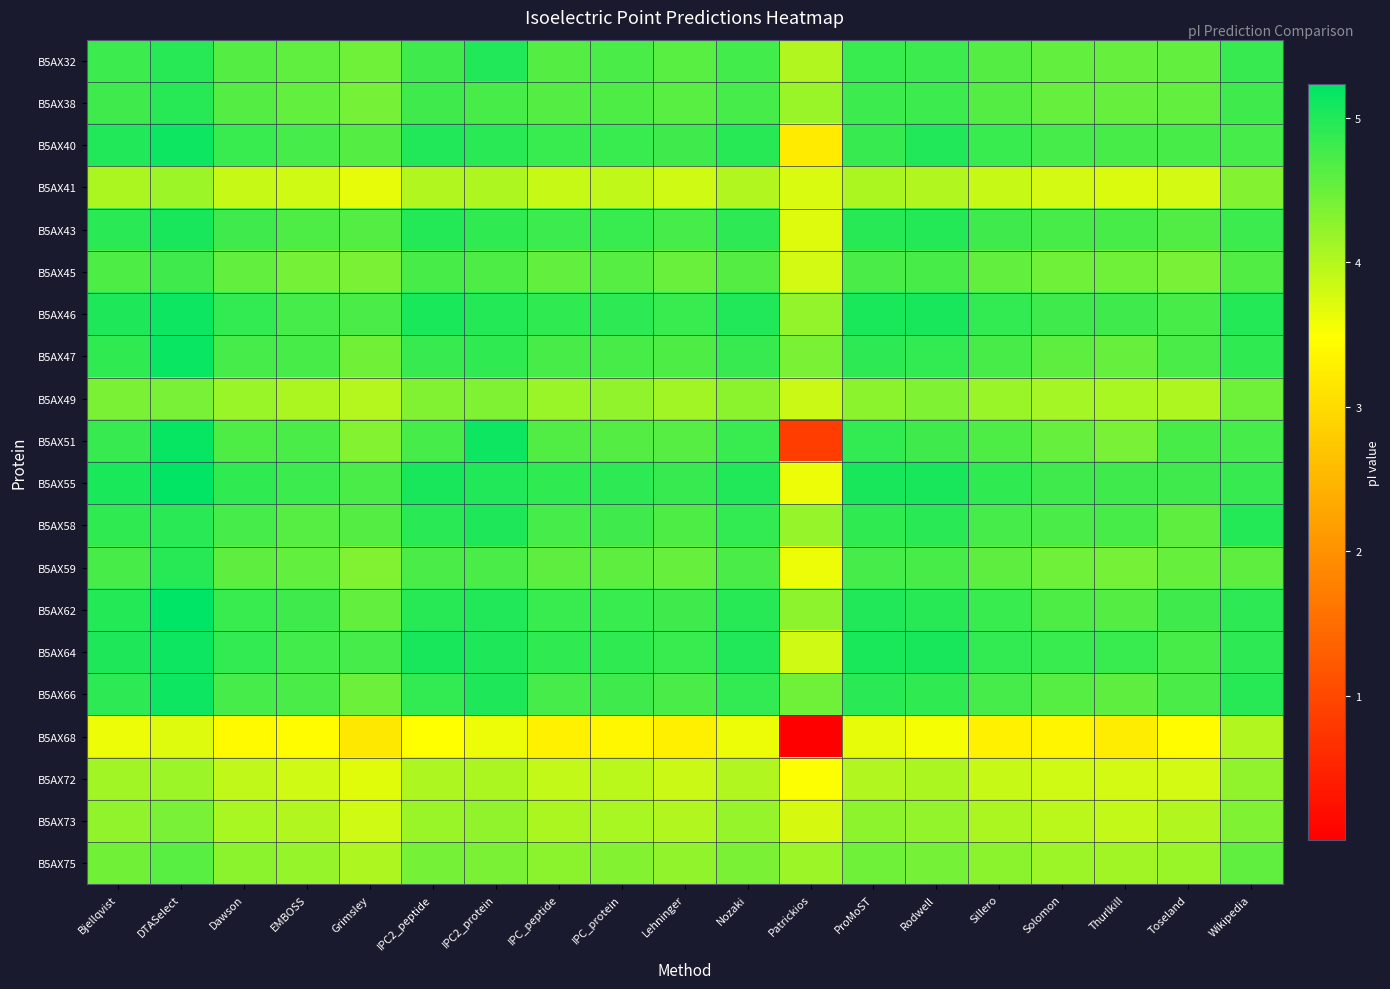

Reading left to right, extract all data points from this chart.

B5AX32: Bjellqvist=4.8	DTASelect=5.0	Dawson=4.7	EMBOSS=4.6	Grimsley=4.5	IPC2_peptide=4.8	IPC2_protein=5.0	IPC_peptide=4.6	IPC_protein=4.7	Lehninger=4.6	Nozaki=4.8	Patrickios=4.0	ProMoST=4.8	Rodwell=4.8	Sillero=4.6	Solomon=4.6	Thurlkill=4.5	Toseland=4.6	Wikipedia=4.8
B5AX38: Bjellqvist=4.8	DTASelect=5.0	Dawson=4.7	EMBOSS=4.6	Grimsley=4.4	IPC2_peptide=4.8	IPC2_protein=4.7	IPC_peptide=4.7	IPC_protein=4.7	Lehninger=4.6	Nozaki=4.8	Patrickios=4.2	ProMoST=4.8	Rodwell=4.8	Sillero=4.6	Solomon=4.5	Thurlkill=4.5	Toseland=4.5	Wikipedia=4.8
B5AX40: Bjellqvist=5.0	DTASelect=5.1	Dawson=4.8	EMBOSS=4.7	Grimsley=4.7	IPC2_peptide=5.0	IPC2_protein=4.9	IPC_peptide=4.8	IPC_protein=4.8	Lehninger=4.8	Nozaki=5.0	Patrickios=3.2	ProMoST=4.9	Rodwell=5.0	Sillero=4.8	Solomon=4.7	Thurlkill=4.7	Toseland=4.7	Wikipedia=4.7
B5AX41: Bjellqvist=4.0	DTASelect=4.2	Dawson=3.9	EMBOSS=3.8	Grimsley=3.7	IPC2_peptide=4.0	IPC2_protein=4.0	IPC_peptide=3.9	IPC_protein=3.9	Lehninger=3.8	Nozaki=4.0	Patrickios=3.8	ProMoST=4.1	Rodwell=4.0	Sillero=3.9	Solomon=3.8	Thurlkill=3.7	Toseland=3.8	Wikipedia=4.3
B5AX43: Bjellqvist=4.9	DTASelect=5.1	Dawson=4.8	EMBOSS=4.7	Grimsley=4.6	IPC2_peptide=5.0	IPC2_protein=4.9	IPC_peptide=4.8	IPC_protein=4.8	Lehninger=4.8	Nozaki=4.9	Patrickios=3.7	ProMoST=5.0	Rodwell=5.0	Sillero=4.8	Solomon=4.7	Thurlkill=4.7	Toseland=4.7	Wikipedia=4.8
B5AX45: Bjellqvist=4.7	DTASelect=4.8	Dawson=4.6	EMBOSS=4.4	Grimsley=4.4	IPC2_peptide=4.7	IPC2_protein=4.7	IPC_peptide=4.6	IPC_protein=4.6	Lehninger=4.5	Nozaki=4.7	Patrickios=3.8	ProMoST=4.7	Rodwell=4.7	Sillero=4.5	Solomon=4.5	Thurlkill=4.5	Toseland=4.4	Wikipedia=4.7
B5AX46: Bjellqvist=5.0	DTASelect=5.1	Dawson=4.9	EMBOSS=4.8	Grimsley=4.7	IPC2_peptide=5.0	IPC2_protein=5.0	IPC_peptide=4.9	IPC_protein=4.9	Lehninger=4.8	Nozaki=5.0	Patrickios=4.2	ProMoST=5.0	Rodwell=5.1	Sillero=4.9	Solomon=4.8	Thurlkill=4.8	Toseland=4.7	Wikipedia=5.0
B5AX47: Bjellqvist=4.9	DTASelect=5.2	Dawson=4.7	EMBOSS=4.7	Grimsley=4.4	IPC2_peptide=4.9	IPC2_protein=4.9	IPC_peptide=4.7	IPC_protein=4.7	Lehninger=4.7	Nozaki=4.9	Patrickios=4.4	ProMoST=4.9	Rodwell=4.9	Sillero=4.7	Solomon=4.6	Thurlkill=4.5	Toseland=4.7	Wikipedia=4.9
B5AX49: Bjellqvist=4.4	DTASelect=4.4	Dawson=4.2	EMBOSS=4.1	Grimsley=4.0	IPC2_peptide=4.3	IPC2_protein=4.4	IPC_peptide=4.2	IPC_protein=4.2	Lehninger=4.1	Nozaki=4.3	Patrickios=3.8	ProMoST=4.3	Rodwell=4.4	Sillero=4.2	Solomon=4.1	Thurlkill=4.1	Toseland=4.0	Wikipedia=4.5
B5AX51: Bjellqvist=4.9	DTASelect=5.2	Dawson=4.7	EMBOSS=4.7	Grimsley=4.3	IPC2_peptide=4.7	IPC2_protein=5.1	IPC_peptide=4.7	IPC_protein=4.7	Lehninger=4.6	Nozaki=4.8	Patrickios=0.8	ProMoST=4.9	Rodwell=4.8	Sillero=4.7	Solomon=4.5	Thurlkill=4.4	Toseland=4.7	Wikipedia=4.7
B5AX55: Bjellqvist=5.0	DTASelect=5.2	Dawson=4.9	EMBOSS=4.8	Grimsley=4.7	IPC2_peptide=5.1	IPC2_protein=5.0	IPC_peptide=4.9	IPC_protein=4.9	Lehninger=4.9	Nozaki=5.0	Patrickios=3.6	ProMoST=5.1	Rodwell=5.1	Sillero=4.9	Solomon=4.8	Thurlkill=4.8	Toseland=4.8	Wikipedia=4.9
B5AX58: Bjellqvist=4.9	DTASelect=4.9	Dawson=4.7	EMBOSS=4.6	Grimsley=4.6	IPC2_peptide=4.9	IPC2_protein=5.0	IPC_peptide=4.8	IPC_protein=4.8	Lehninger=4.7	Nozaki=4.9	Patrickios=4.2	ProMoST=4.9	Rodwell=4.9	Sillero=4.7	Solomon=4.7	Thurlkill=4.7	Toseland=4.6	Wikipedia=5.0
B5AX59: Bjellqvist=4.7	DTASelect=5.0	Dawson=4.6	EMBOSS=4.5	Grimsley=4.3	IPC2_peptide=4.7	IPC2_protein=4.7	IPC_peptide=4.6	IPC_protein=4.6	Lehninger=4.5	Nozaki=4.7	Patrickios=3.6	ProMoST=4.7	Rodwell=4.7	Sillero=4.6	Solomon=4.5	Thurlkill=4.4	Toseland=4.5	Wikipedia=4.6
B5AX62: Bjellqvist=5.0	DTASelect=5.2	Dawson=4.8	EMBOSS=4.8	Grimsley=4.6	IPC2_peptide=5.0	IPC2_protein=5.0	IPC_peptide=4.8	IPC_protein=4.8	Lehninger=4.8	Nozaki=5.0	Patrickios=4.3	ProMoST=5.0	Rodwell=5.0	Sillero=4.8	Solomon=4.7	Thurlkill=4.6	Toseland=4.8	Wikipedia=4.9
B5AX64: Bjellqvist=5.0	DTASelect=5.1	Dawson=4.9	EMBOSS=4.8	Grimsley=4.7	IPC2_peptide=5.1	IPC2_protein=5.0	IPC_peptide=4.9	IPC_protein=4.9	Lehninger=4.8	Nozaki=5.0	Patrickios=3.8	ProMoST=5.0	Rodwell=5.1	Sillero=4.9	Solomon=4.8	Thurlkill=4.8	Toseland=4.7	Wikipedia=4.9
B5AX66: Bjellqvist=4.9	DTASelect=5.1	Dawson=4.8	EMBOSS=4.7	Grimsley=4.5	IPC2_peptide=4.9	IPC2_protein=5.0	IPC_peptide=4.7	IPC_protein=4.8	Lehninger=4.7	Nozaki=4.9	Patrickios=4.5	ProMoST=4.9	Rodwell=4.9	Sillero=4.8	Solomon=4.6	Thurlkill=4.6	Toseland=4.7	Wikipedia=5.0
B5AX68: Bjellqvist=3.6	DTASelect=3.7	Dawson=3.4	EMBOSS=3.5	Grimsley=3.2	IPC2_peptide=3.5	IPC2_protein=3.6	IPC_peptide=3.3	IPC_protein=3.4	Lehninger=3.3	Nozaki=3.6	Patrickios=0.0	ProMoST=3.7	Rodwell=3.5	Sillero=3.3	Solomon=3.4	Thurlkill=3.2	Toseland=3.4	Wikipedia=4.0
B5AX72: Bjellqvist=4.1	DTASelect=4.2	Dawson=3.9	EMBOSS=3.8	Grimsley=3.7	IPC2_peptide=4.0	IPC2_protein=4.1	IPC_peptide=3.9	IPC_protein=3.9	Lehninger=3.8	Nozaki=4.0	Patrickios=3.5	ProMoST=4.0	Rodwell=4.1	Sillero=3.9	Solomon=3.8	Thurlkill=3.8	Toseland=3.8	Wikipedia=4.2
B5AX73: Bjellqvist=4.2	DTASelect=4.4	Dawson=4.1	EMBOSS=4.0	Grimsley=3.8	IPC2_peptide=4.2	IPC2_protein=4.2	IPC_peptide=4.1	IPC_protein=4.1	Lehninger=4.0	Nozaki=4.2	Patrickios=3.8	ProMoST=4.3	Rodwell=4.2	Sillero=4.1	Solomon=4.0	Thurlkill=3.9	Toseland=4.0	Wikipedia=4.4
B5AX75: Bjellqvist=4.4	DTASelect=4.6	Dawson=4.3	EMBOSS=4.2	Grimsley=4.0	IPC2_peptide=4.4	IPC2_protein=4.4	IPC_peptide=4.3	IPC_protein=4.3	Lehninger=4.2	Nozaki=4.4	Patrickios=4.2	ProMoST=4.5	Rodwell=4.4	Sillero=4.3	Solomon=4.2	Thurlkill=4.1	Toseland=4.2	Wikipedia=4.6